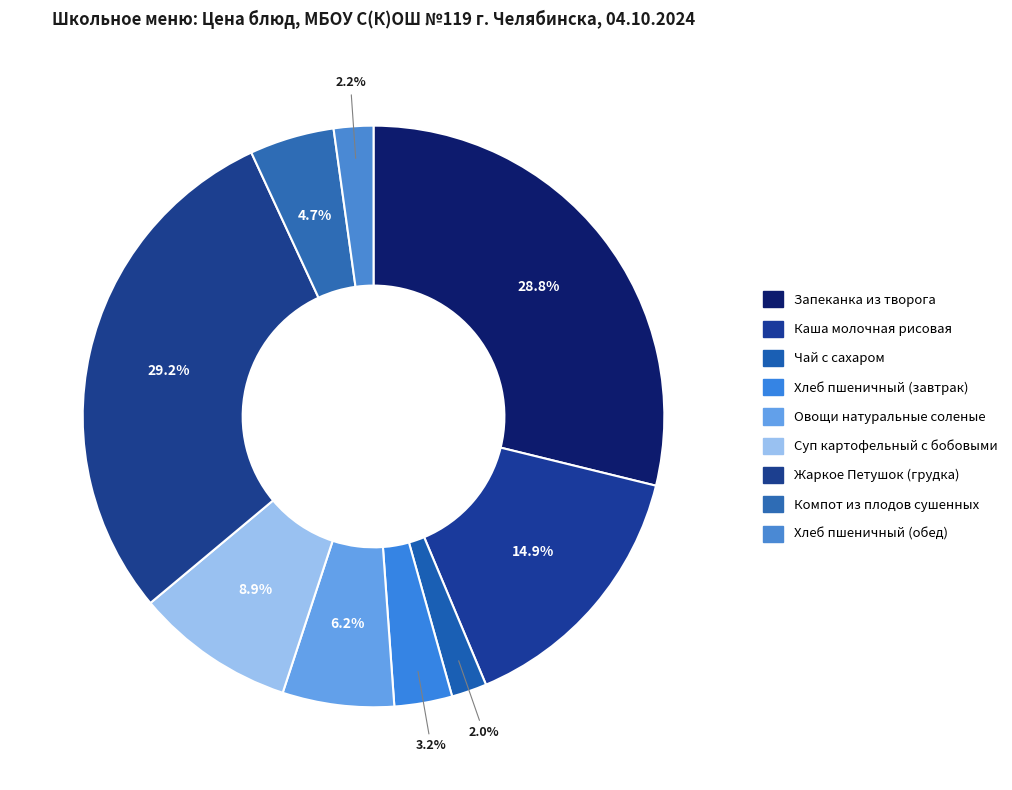

How many slices are in this pie chart?

9